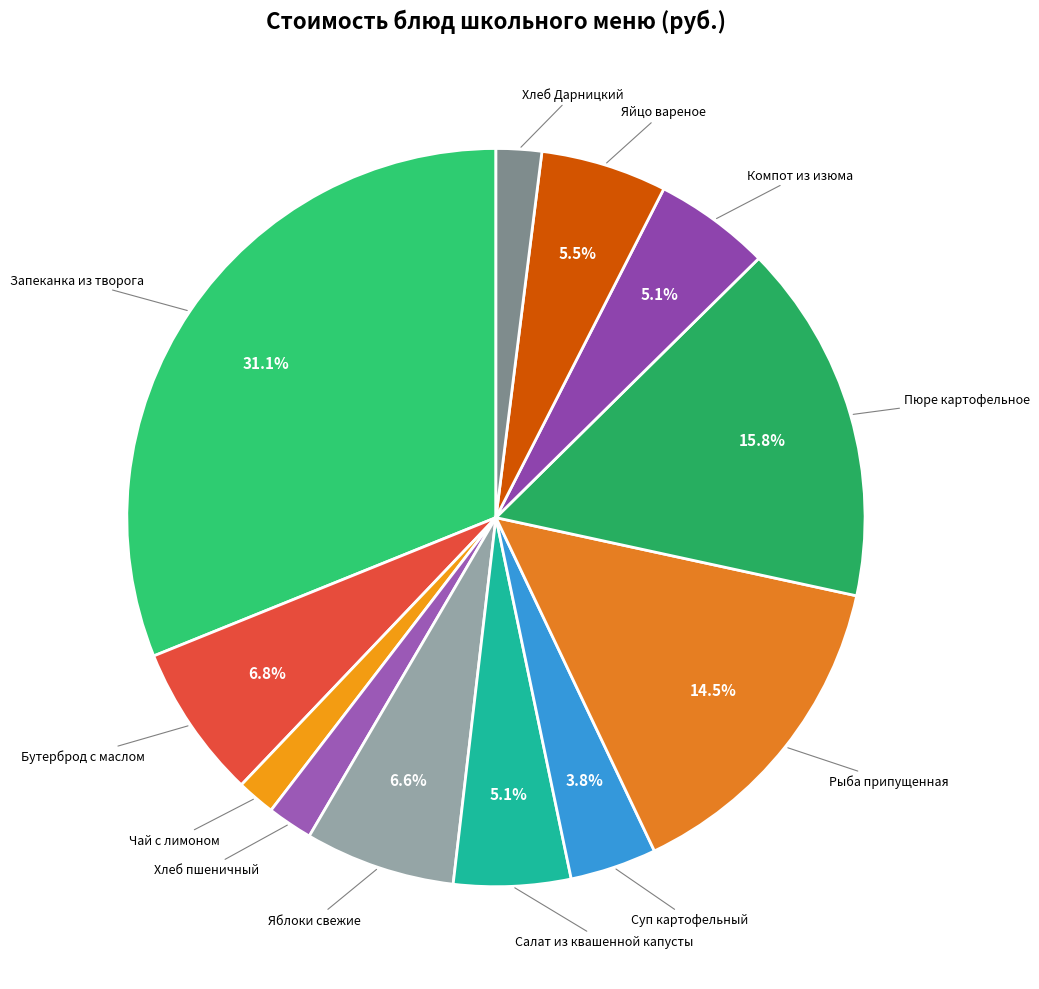

What is the smallest slice in the pie chart?

Чай с лимоном